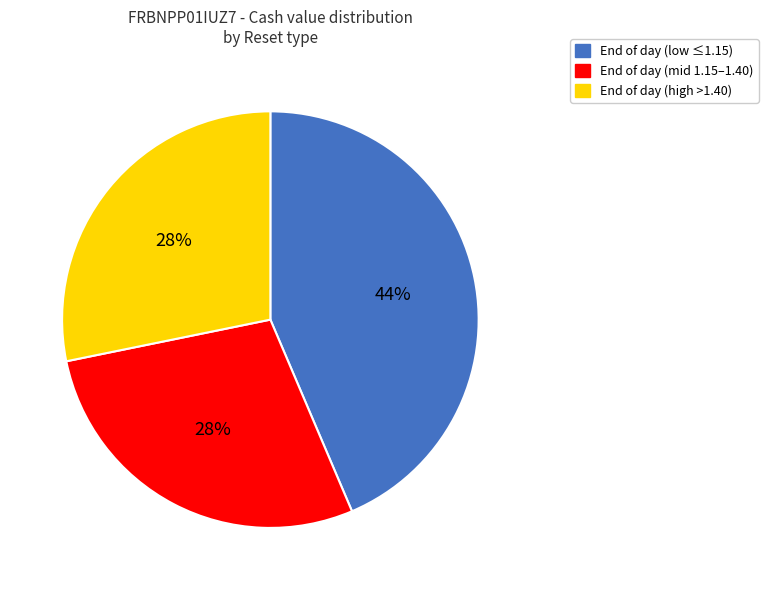

Is there a majority slice in this chart?

No